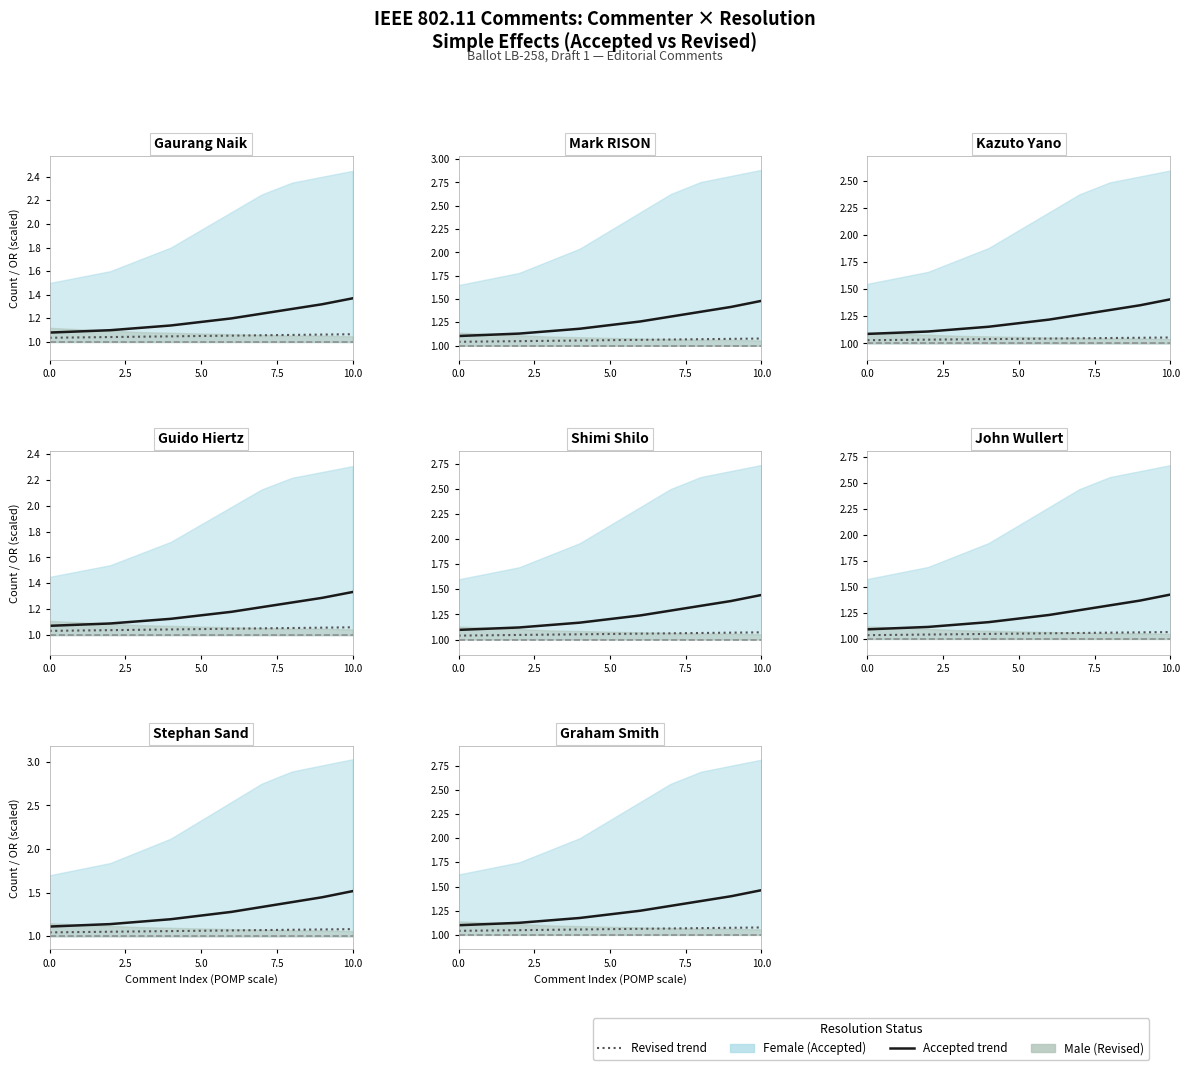

What is the difference between the maximum and minimum values in the Female line series?

0.4